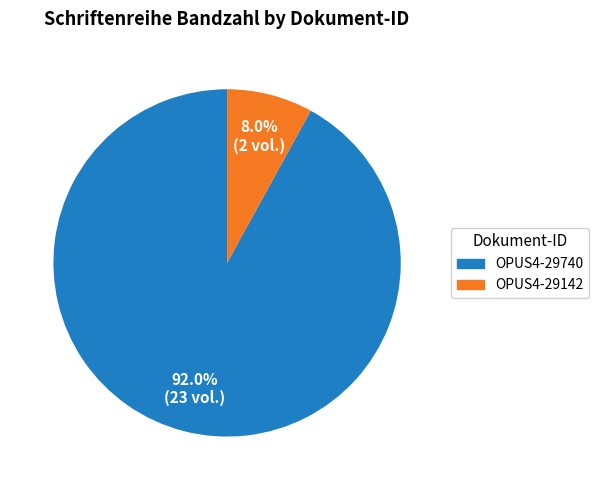

What is the smallest slice in the pie chart?

OPUS4-29142